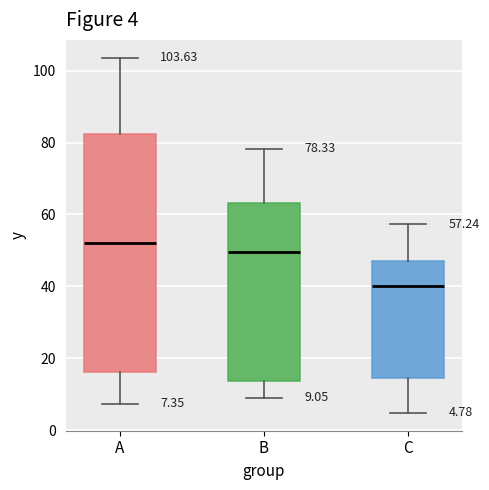

Which box is the tallest, from its lower edge to its upper edge?

A